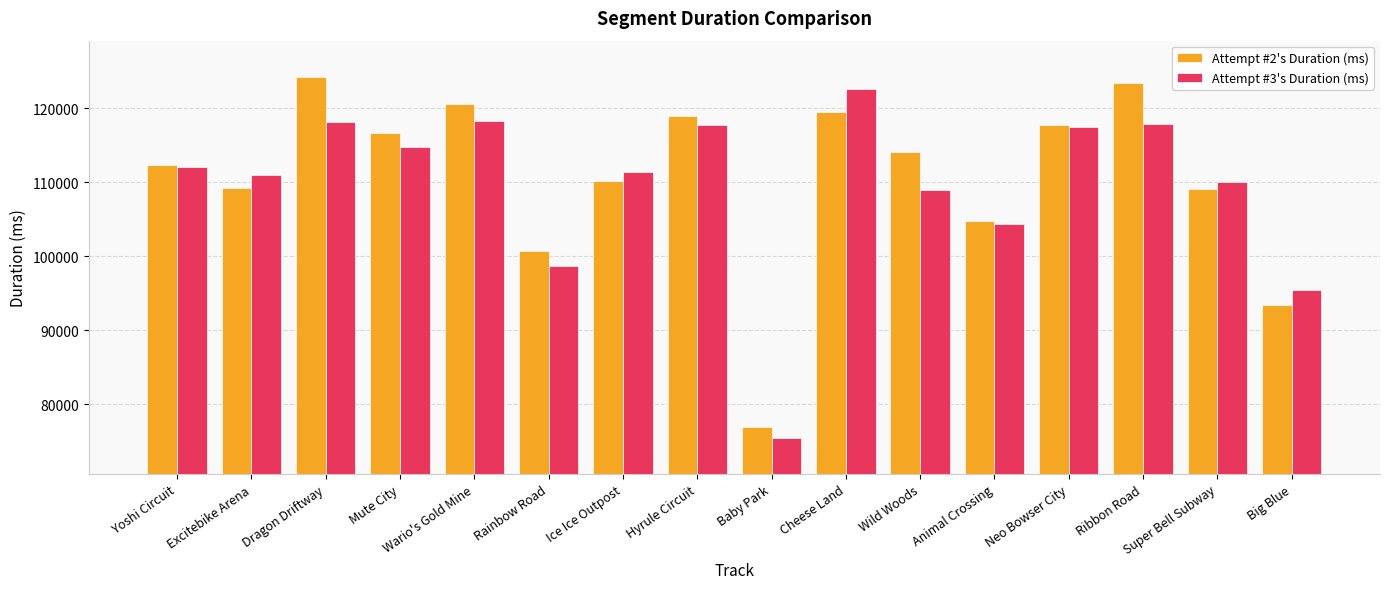

The value of Attempt #2's Duration (ms) at Cheese Land is 119518. True or false?

True